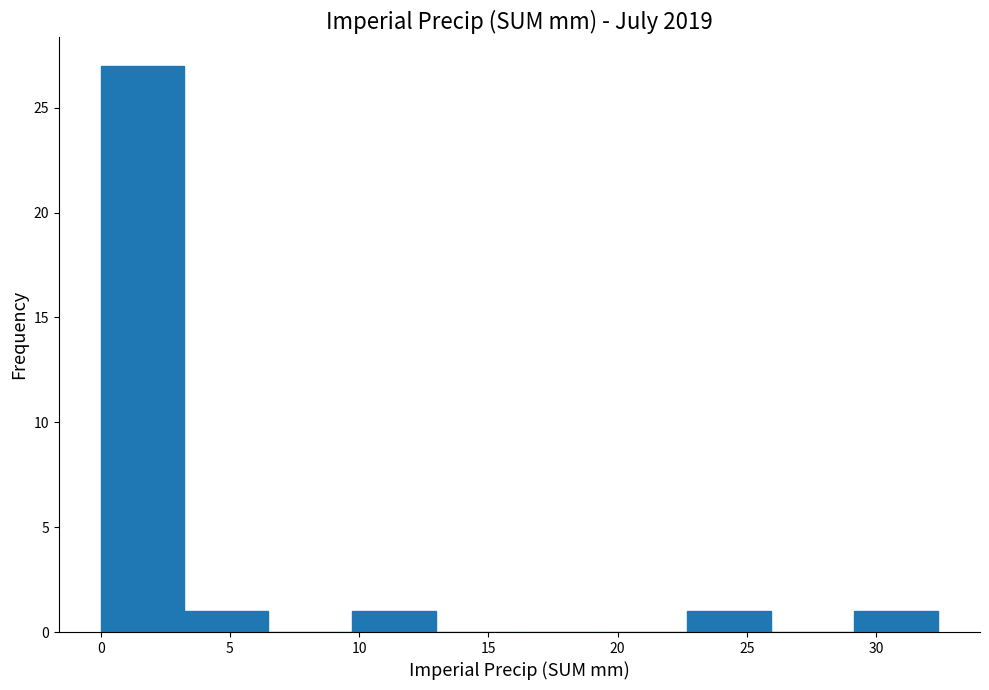

What is the height of the bar covering 3.0 to 6.5 on the x-axis? Neither the bar edges nor the heights are printed on the chart, so give them approximately, as read against the axes.

1